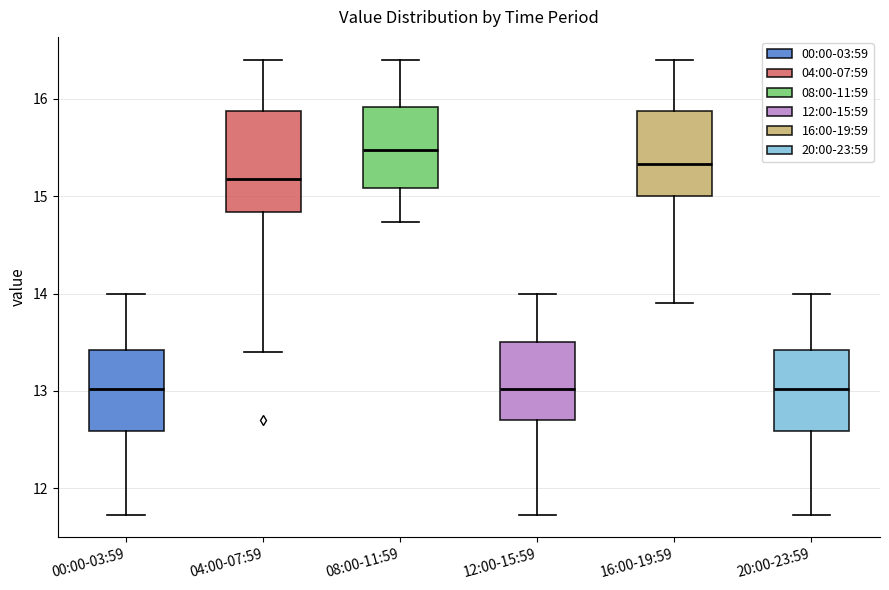

Reading left to right, read every box against the y-axis: the position of its median line, the range the box covers, and the ends of its whiskers. The values are not printed on the chart, so give them approximately, as read against the axis.

00:00-03:59: median 13.0, box 12.6 to 13.4, whiskers 11.7 to 14.0
04:00-07:59: median 15.2, box 14.8 to 15.9, whiskers 13.4 to 16.4
08:00-11:59: median 15.5, box 15.1 to 15.9, whiskers 14.7 to 16.4
12:00-15:59: median 13.0, box 12.7 to 13.5, whiskers 11.7 to 14.0
16:00-19:59: median 15.3, box 15.0 to 15.9, whiskers 13.9 to 16.4
20:00-23:59: median 13.0, box 12.6 to 13.4, whiskers 11.7 to 14.0